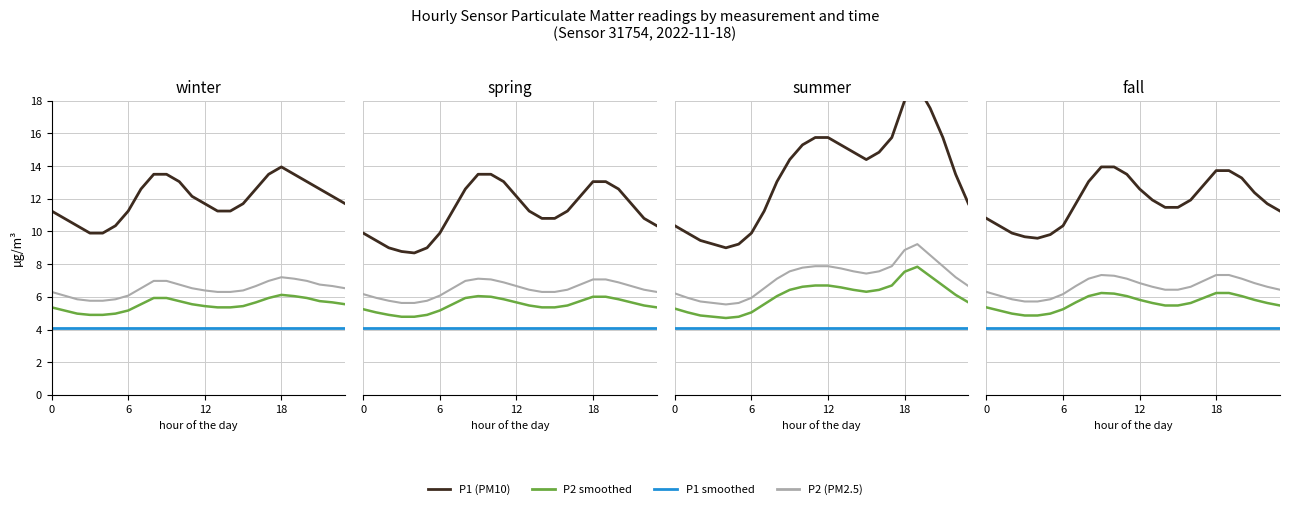

What are all the series names shown in the legend?

P1 (PM10), P2 (PM2.5), P1 smoothed, P2 smoothed